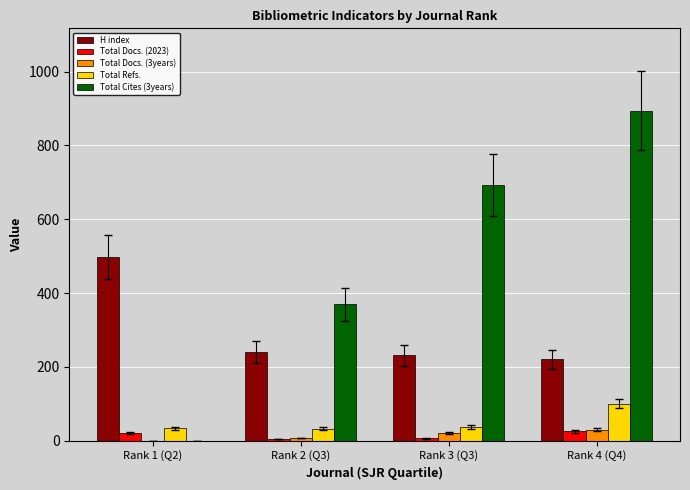

How many data points does each series have?

4